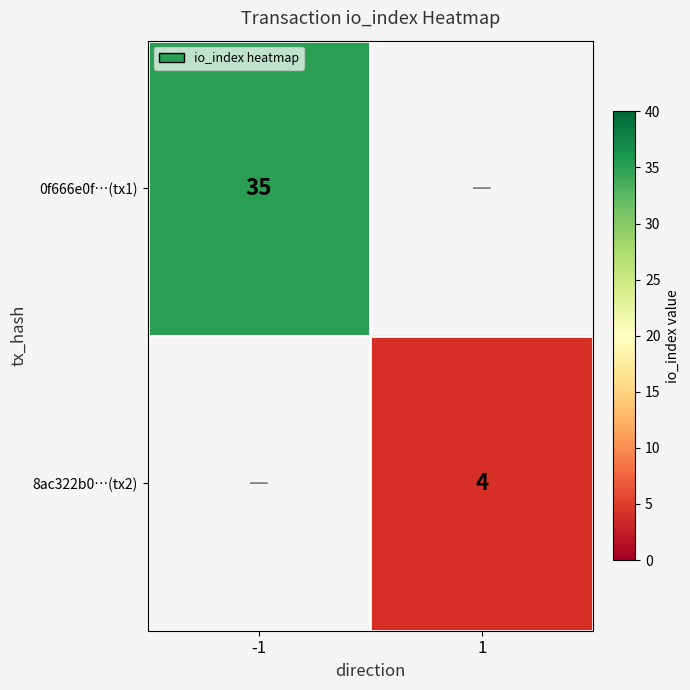

True or false: 0f666e0f…(tx1) has a value of 10 at -1.

False